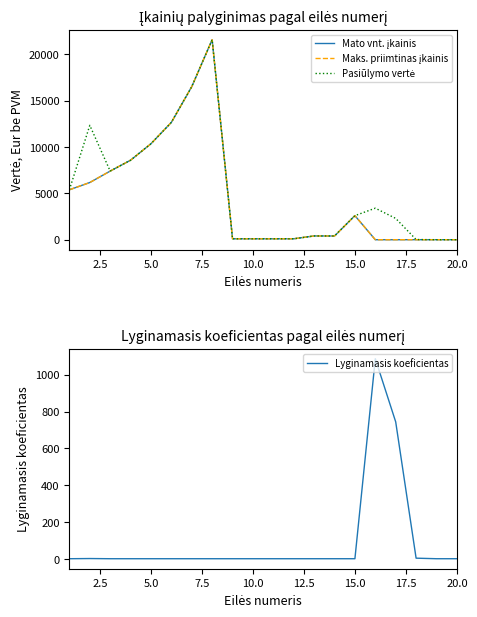

What is the maximum value for Lyginamasis koeficientas?

1087